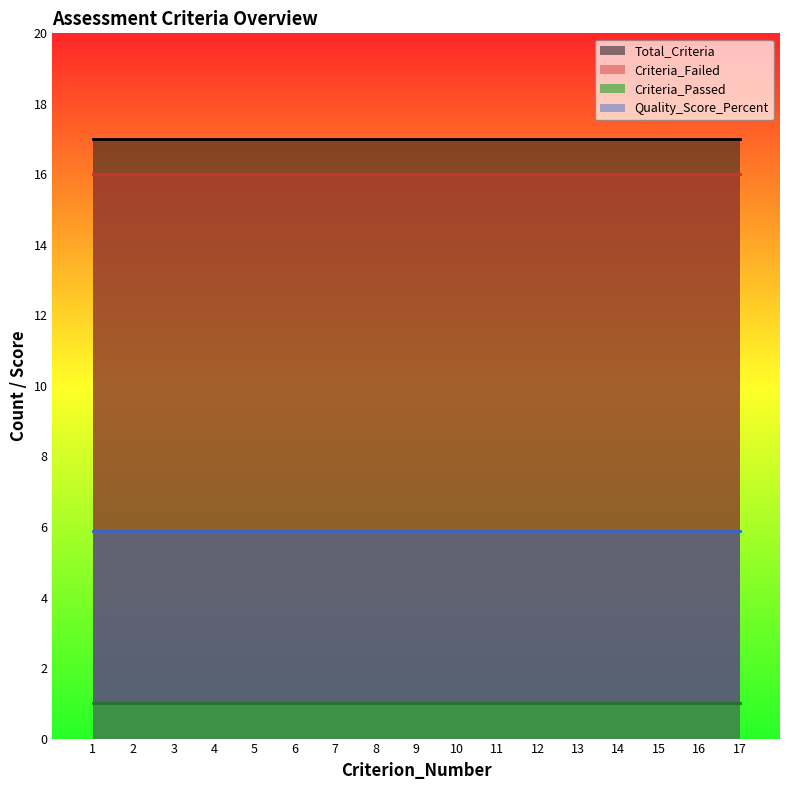

True or false: Quality_Score_Percent and Criteria_Failed intersect in this chart.

False